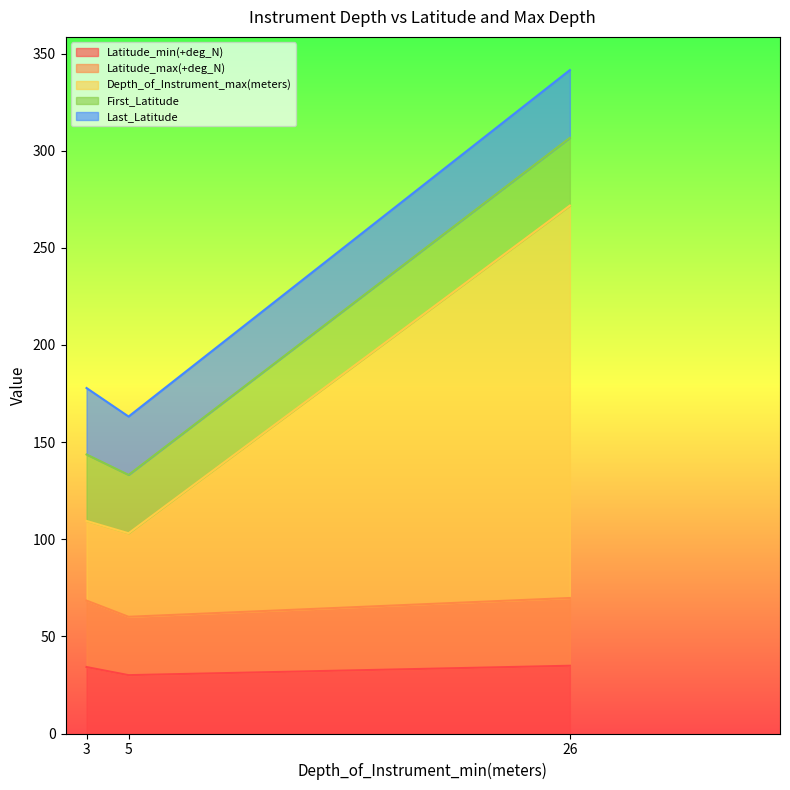

What value does the Depth_of_Instrument_max(meters) series have at 3?

109.4